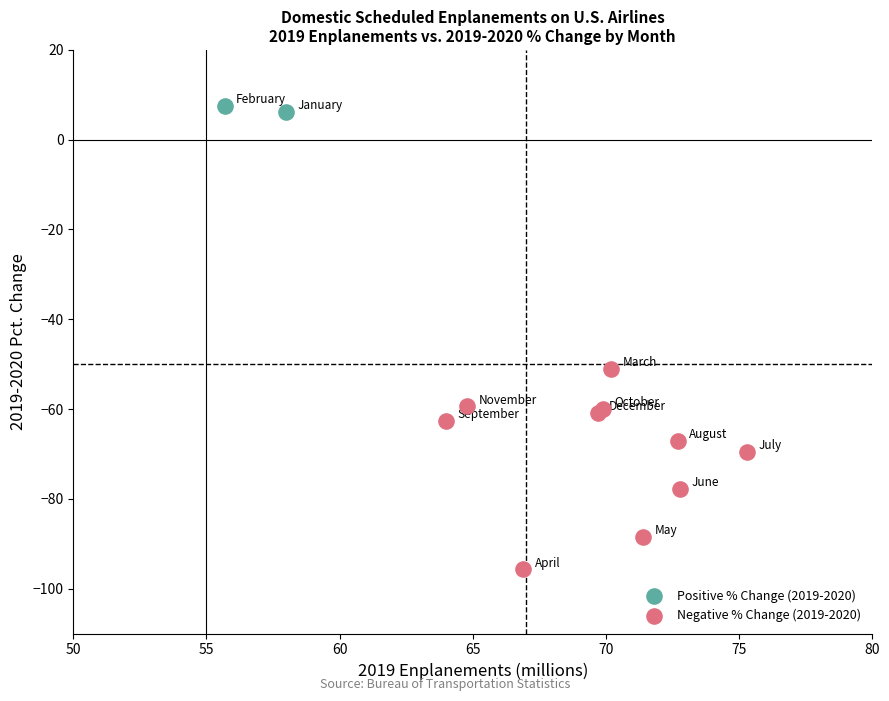

Which series has the widest spread of Y values?

Negative % Change (2019-2020)